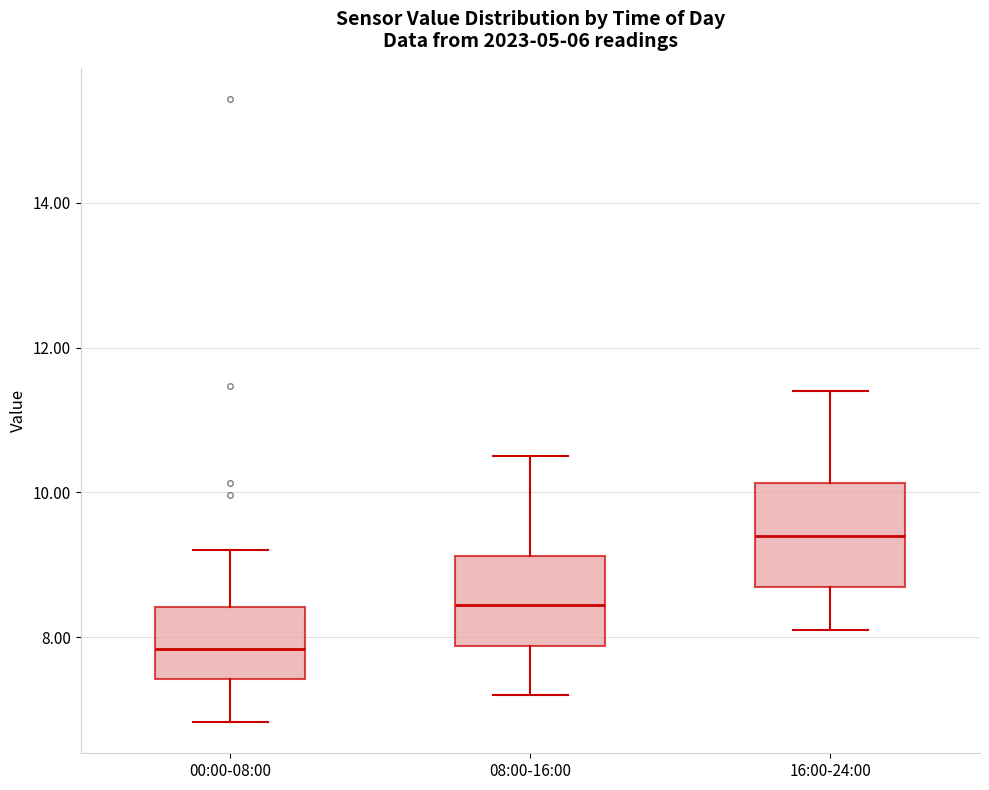

Where is the upper edge of the box for 08:00-16:00 on the y-axis? The values are not printed on the chart, so give them approximately, as read against the axis.

9.2